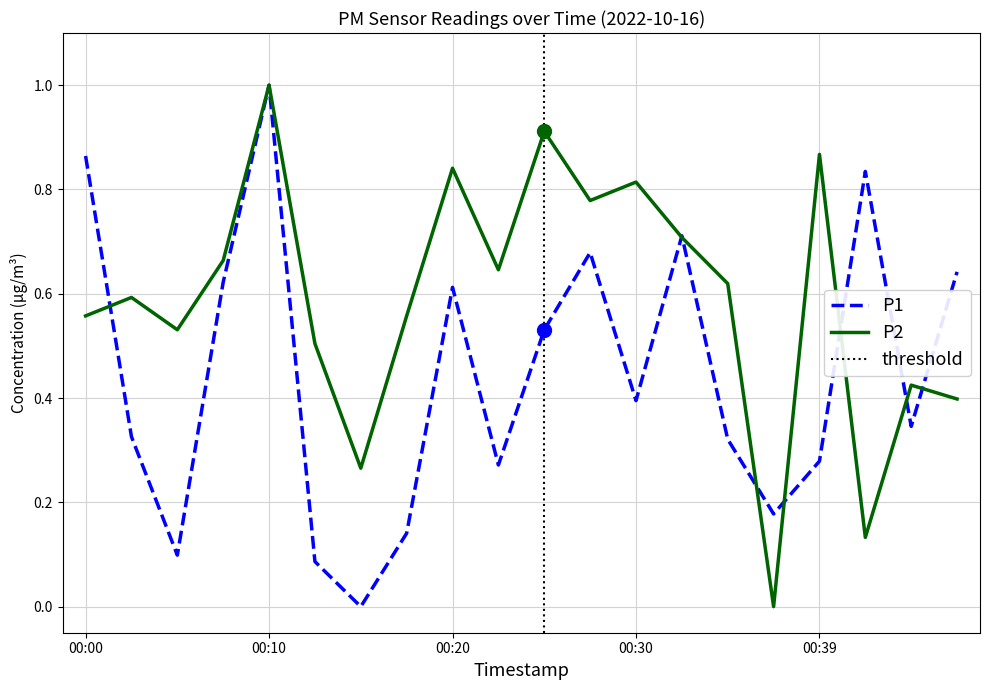

Rank the series by their maximum value, from highest to lowest.

P1, P2